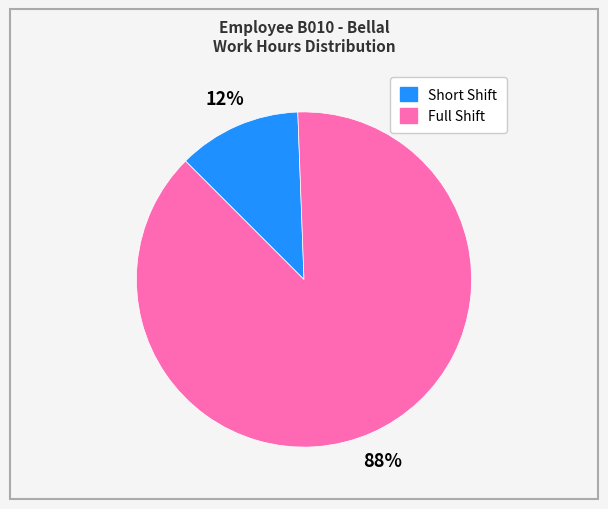

Count the number of slices in the pie.

2